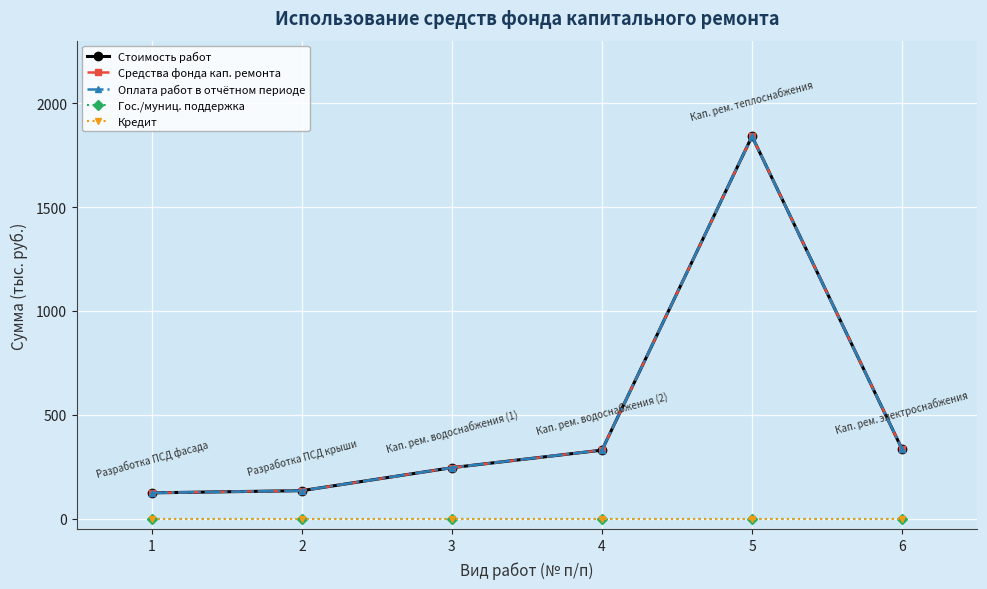

List the series in order of their peak value, lowest first.

Гос./муниц. поддержка, Кредит, Стоимость работ, Средства фонда кап. ремонта, Оплата работ в отчётном периоде